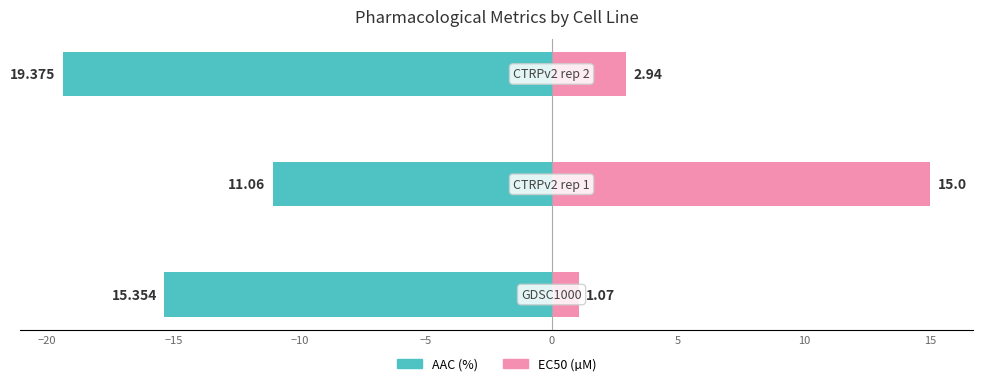

Reading right to left, list all the values displayed in this chart.

AAC (%): −15=-19.4	−20=-11.1	−25=-15.4
EC50 (µM): −15=2.9	−20=15.0	−25=1.1